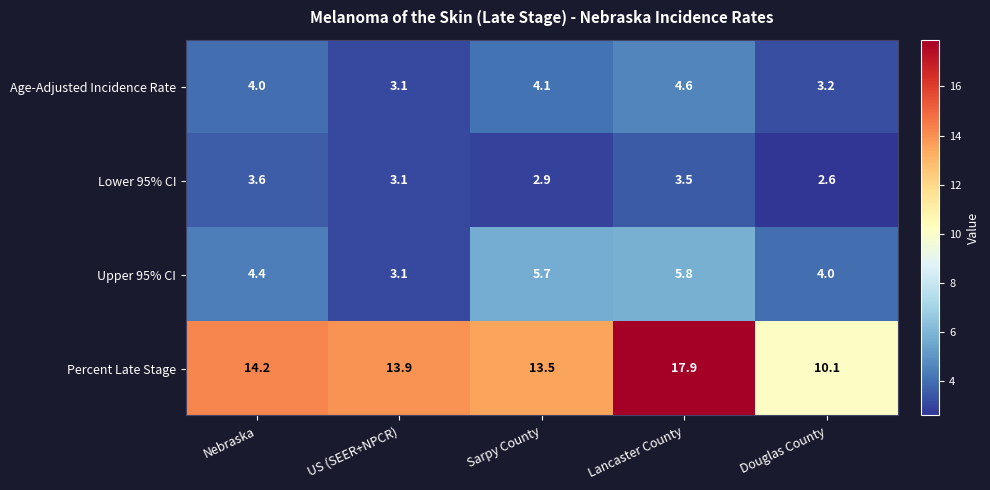

What is the difference between the maximum and minimum values in the Percent Late Stage series?

7.8